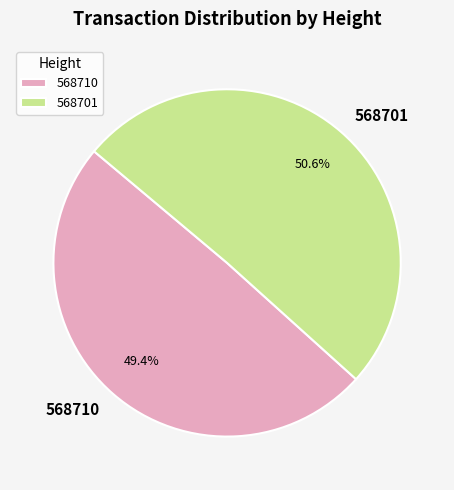

Which category has the smallest portion of the pie?

568710